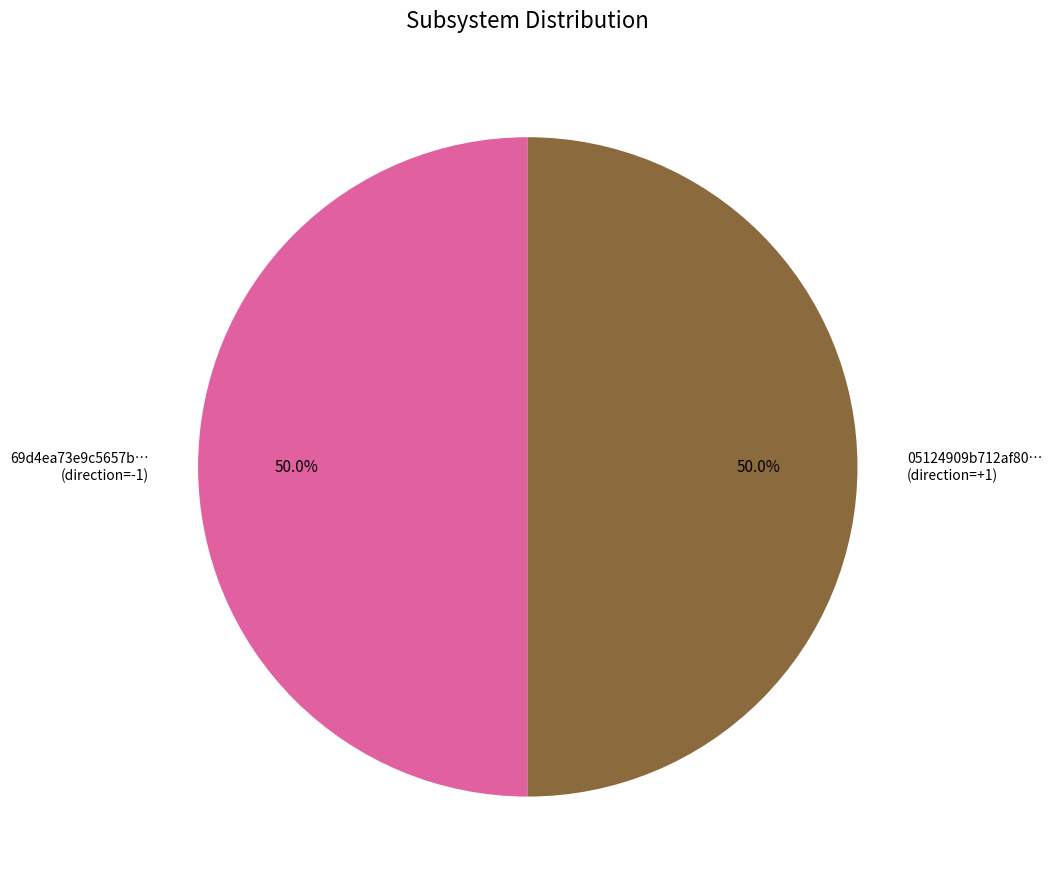

Approximately how many times larger is the value at 69d4ea73e9c5657b… (direction=-1) compared to 05124909b712af80… (direction=+1)?

1.0